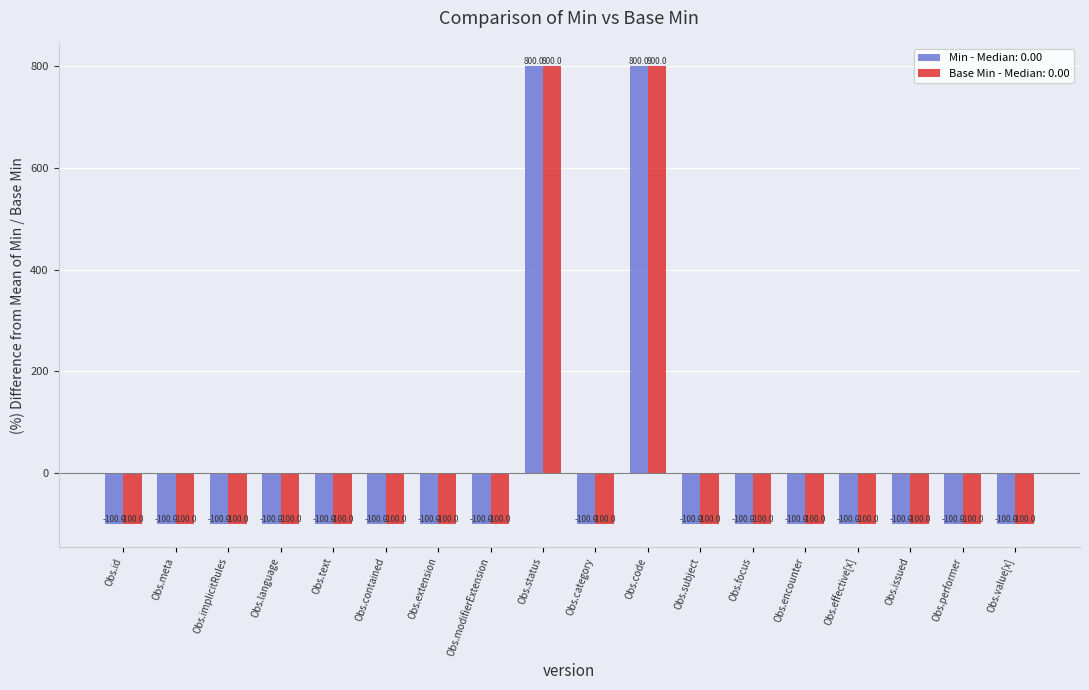

What is the total value across all series at Obs.performer?

-200